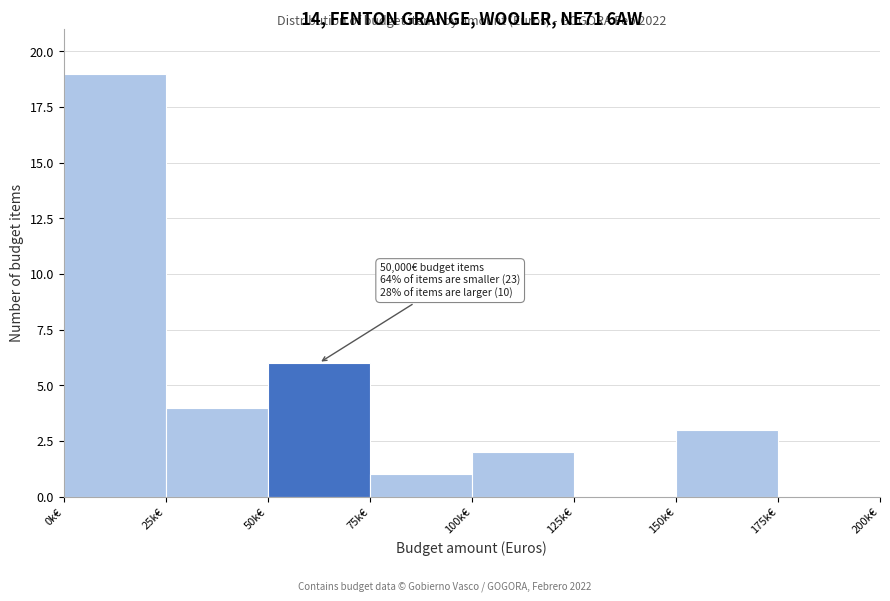

Reading left to right, what are all the values shown in this chart?

0k€=19	25k€=4	50k€=6	75k€=1	100k€=2	125k€=0	150k€=3	175k€=0